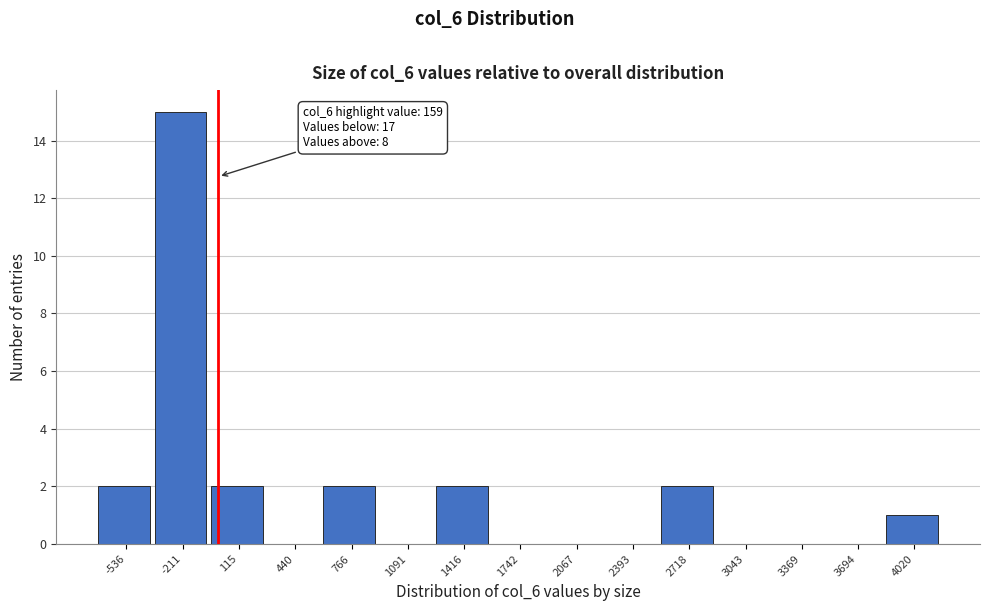

Reading left to right, what are all the values shown in this chart?

-536=2	-211=15	115=2	440=0	766=2	1091=0	1416=2	1742=0	2067=0	2393=0	2718=2	3043=0	3369=0	3694=0	4020=1